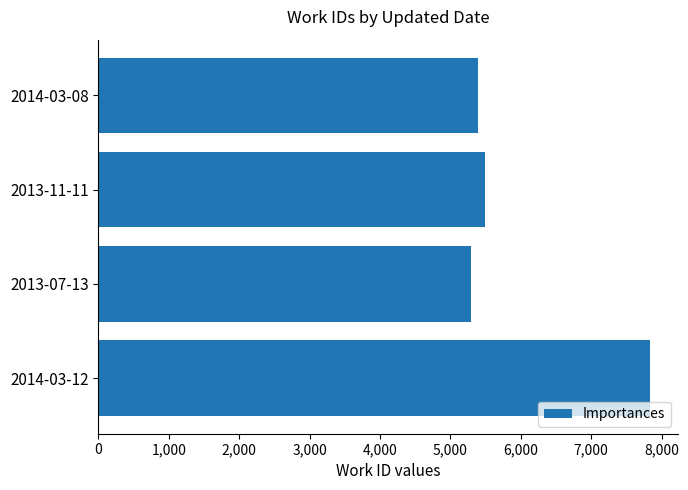

Is it true that the value at 2013-11-11 is 5485?

True